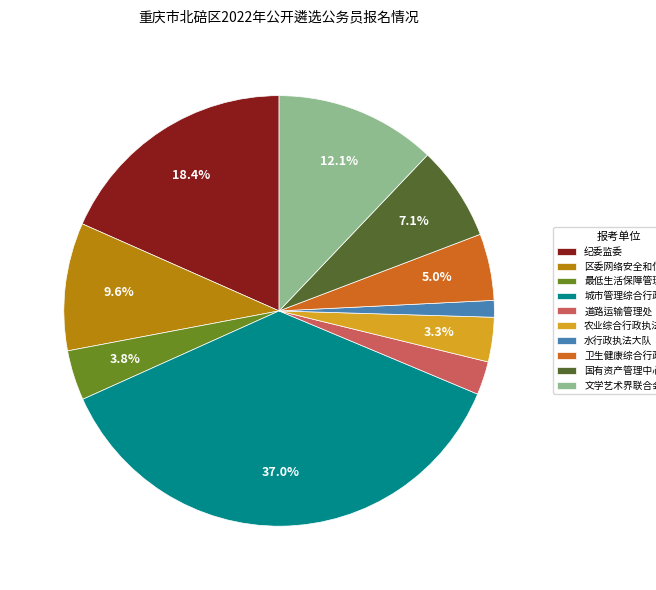

Which category has the biggest portion of the pie?

城市管理综合行政执法